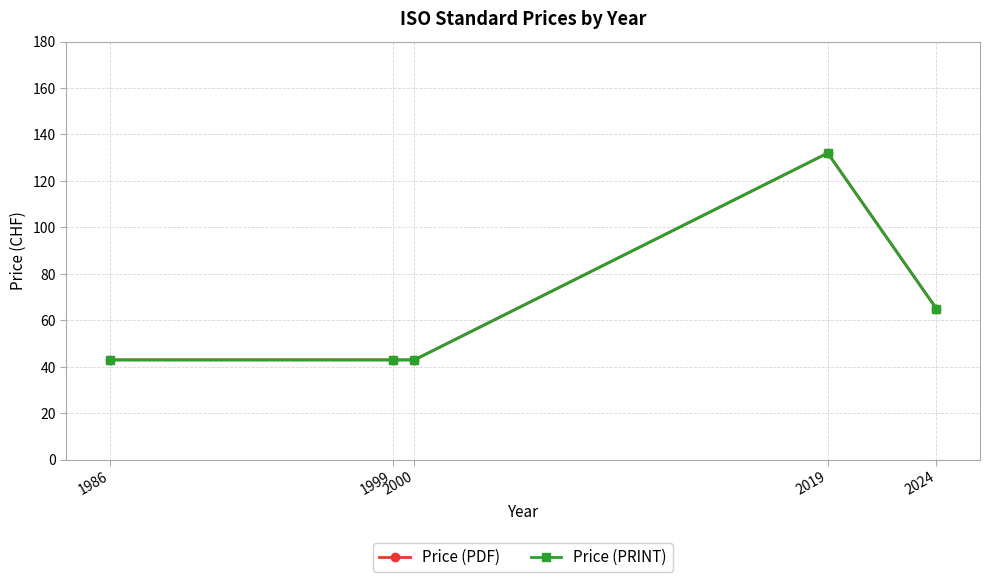

What is the difference between the maximum and minimum values in the Price (PDF) series?

89